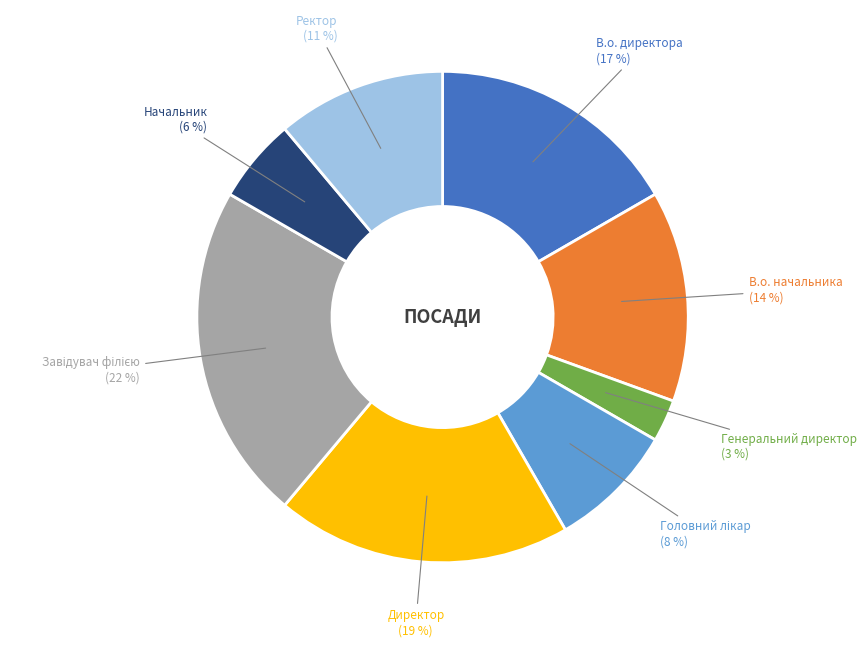

Is there any slice that represents more than half of the pie?

No